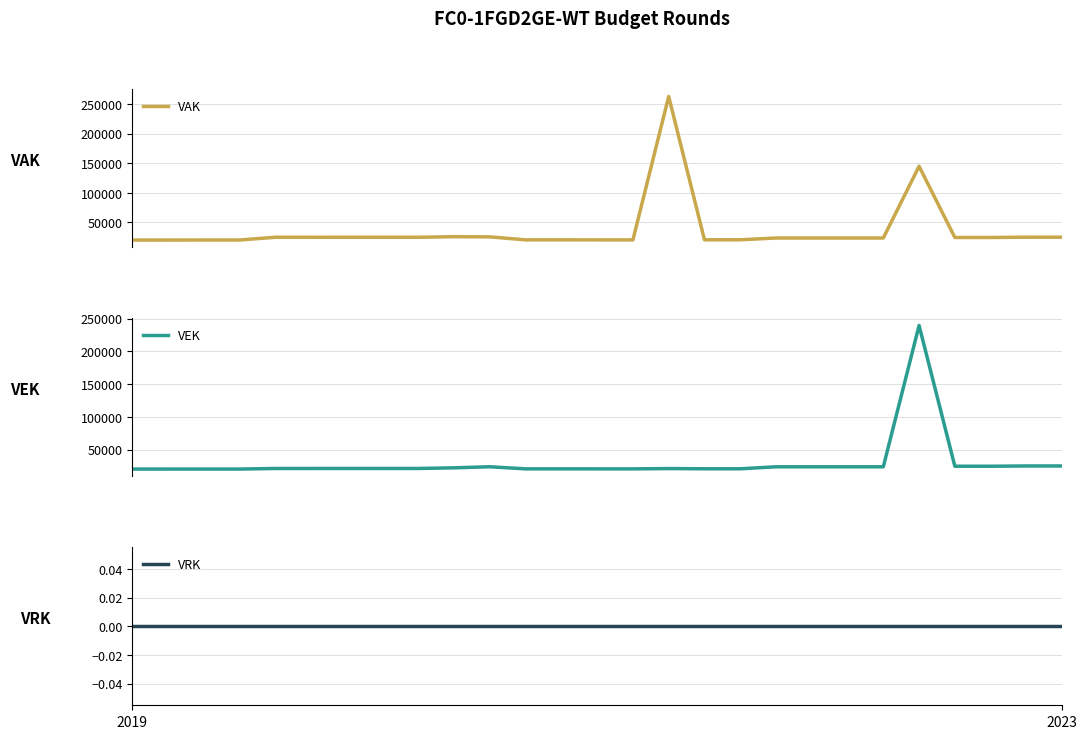

Between 3 and 25, which series saw the biggest shift?

VAK